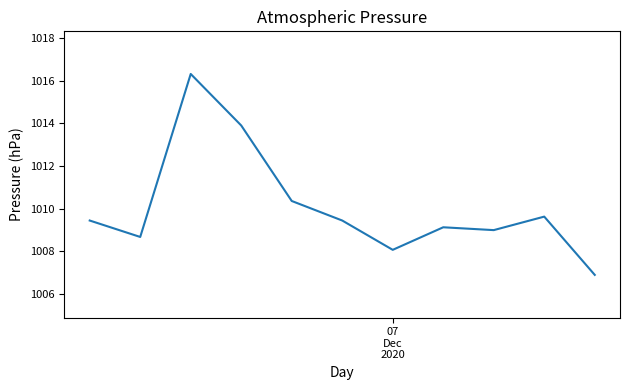

What is the greatest value displayed?

1016.3